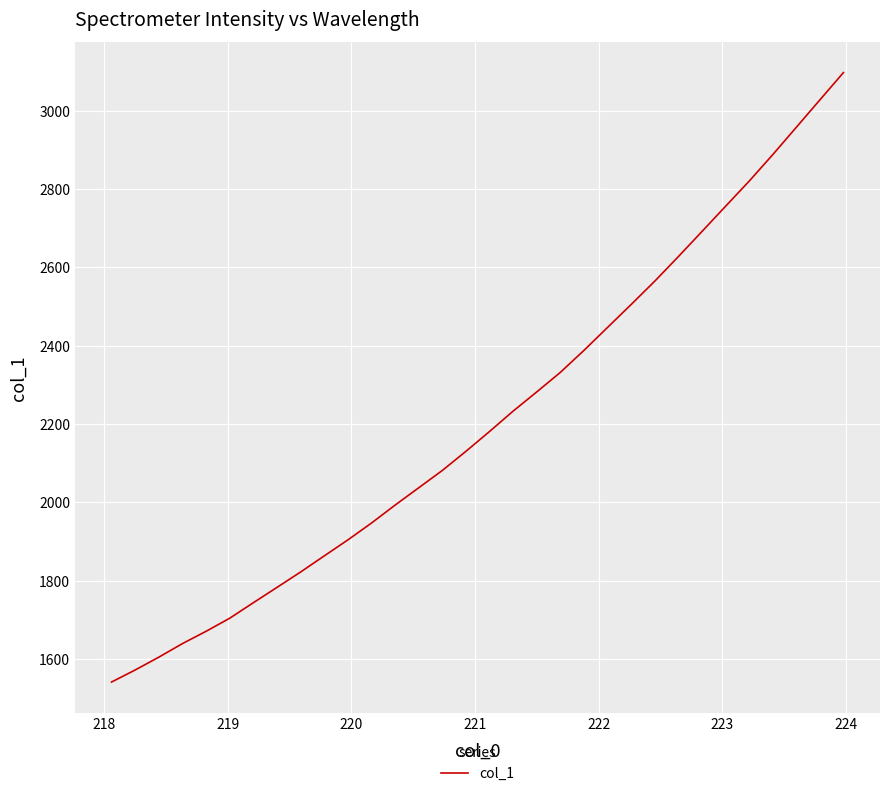

Reading right to left, transcribe all the data shown in this chart.

3097.0	3027.2	2957.2	2887.3	2819.7	2755.5	2691.1	2627.1	2564.4	2504.9	2446.3	2387.7	2331.5	2281.6	2232.6	2180.5	2129.9	2081.0	2036.8	1992.6	1946.8	1903.7	1862.8	1821.8	1782.4	1743.3	1703.8	1670.3	1639.0	1604.3	1571.6	1540.8